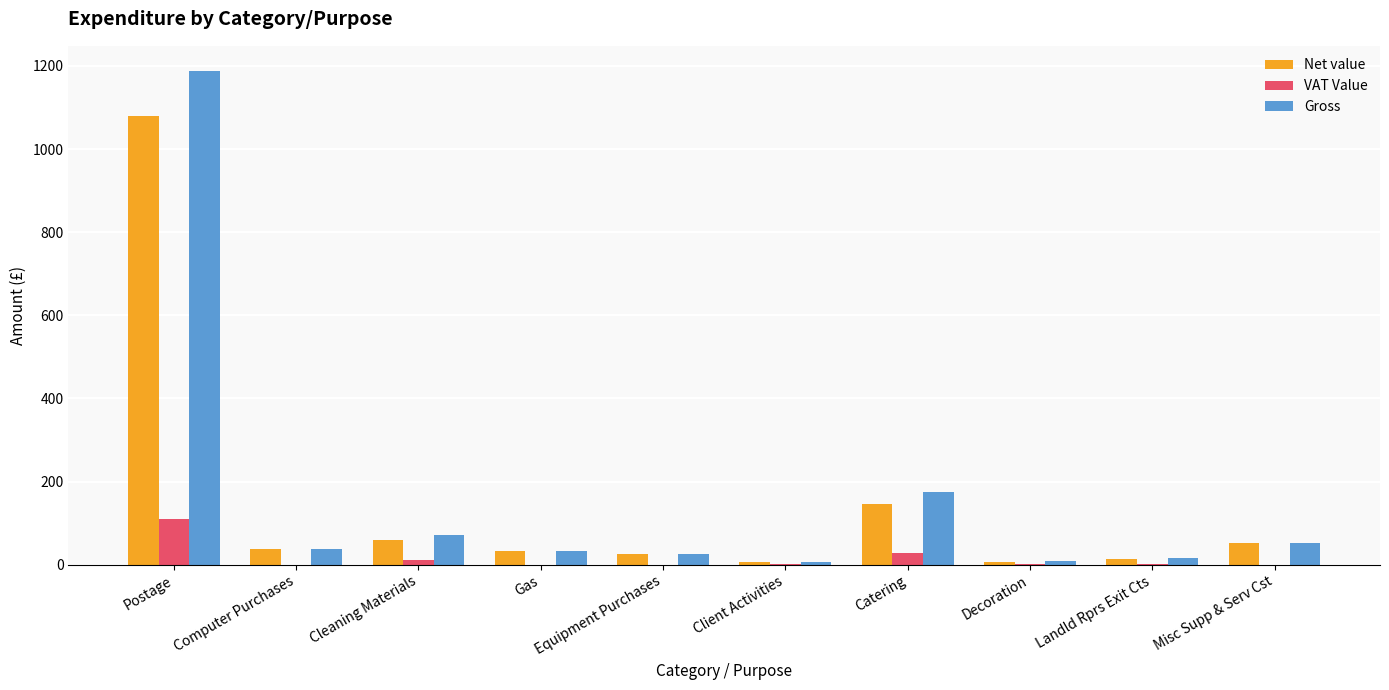

At which label is Gross closest to 597?

Catering